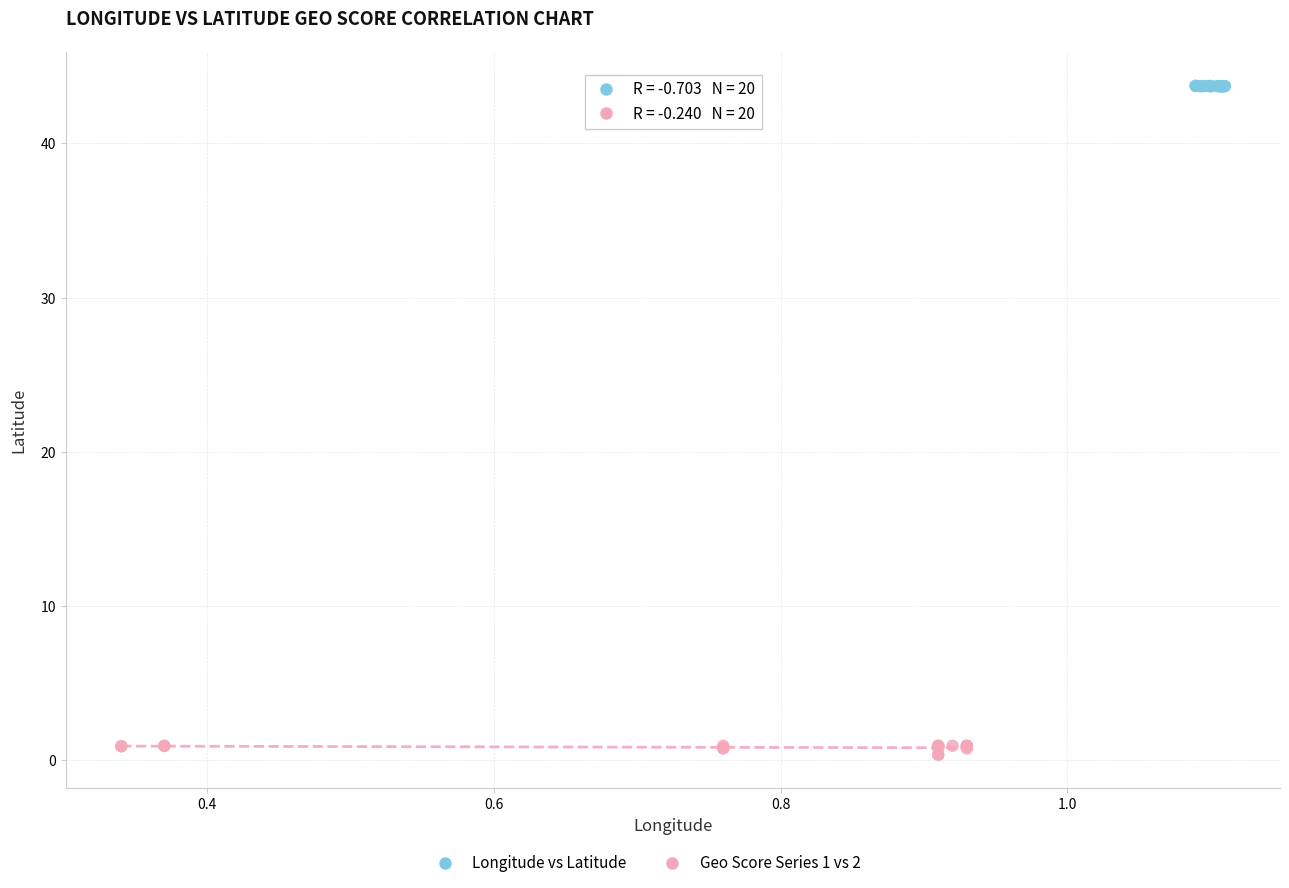

Which series contains the lowest Y value?

Geo Score Series 1 vs 2